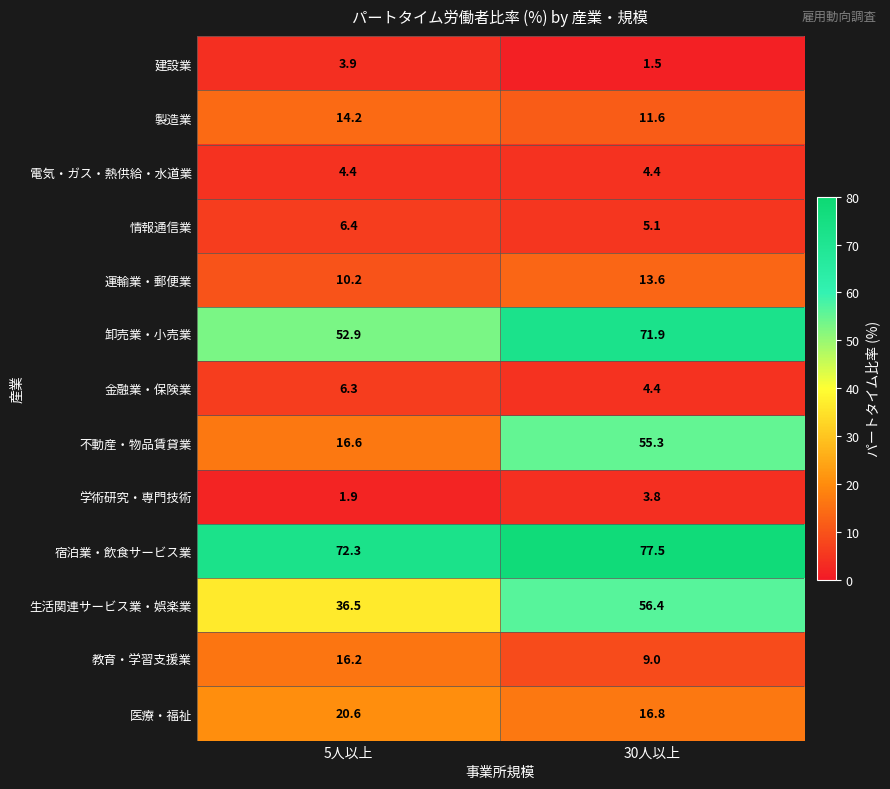

What is the smallest value displayed?

1.5